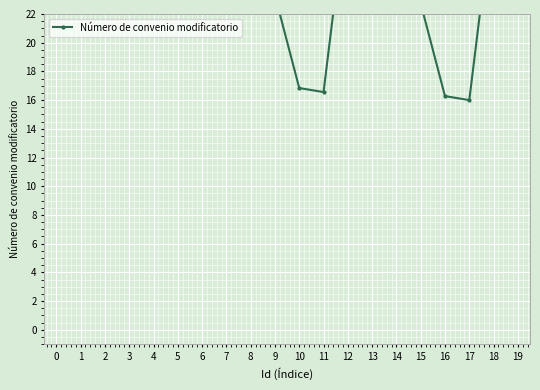

Read the value at 2.

31.4